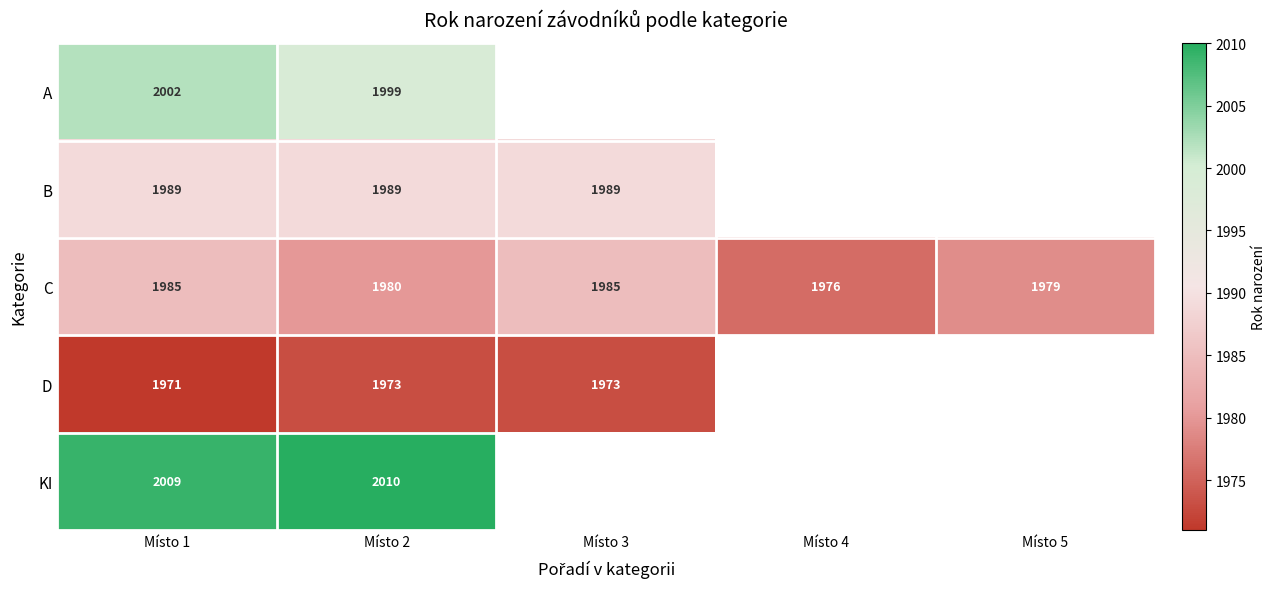

At how many categories does at least one series exceed 1992?

2